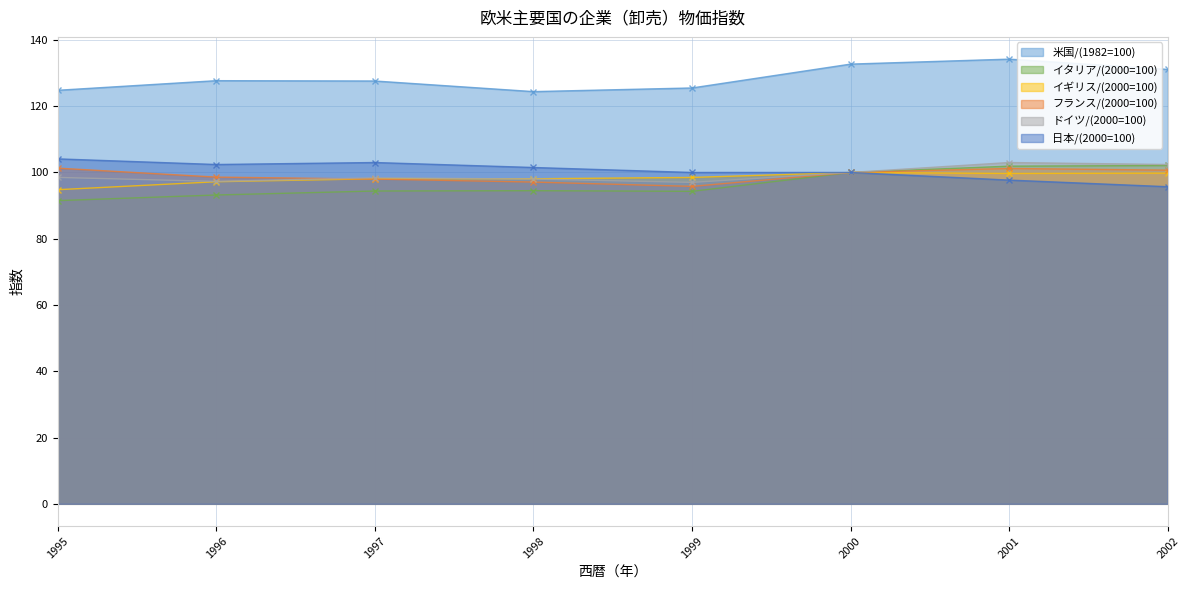

What is the sum of all フランス/(2000=100) values?

792.7